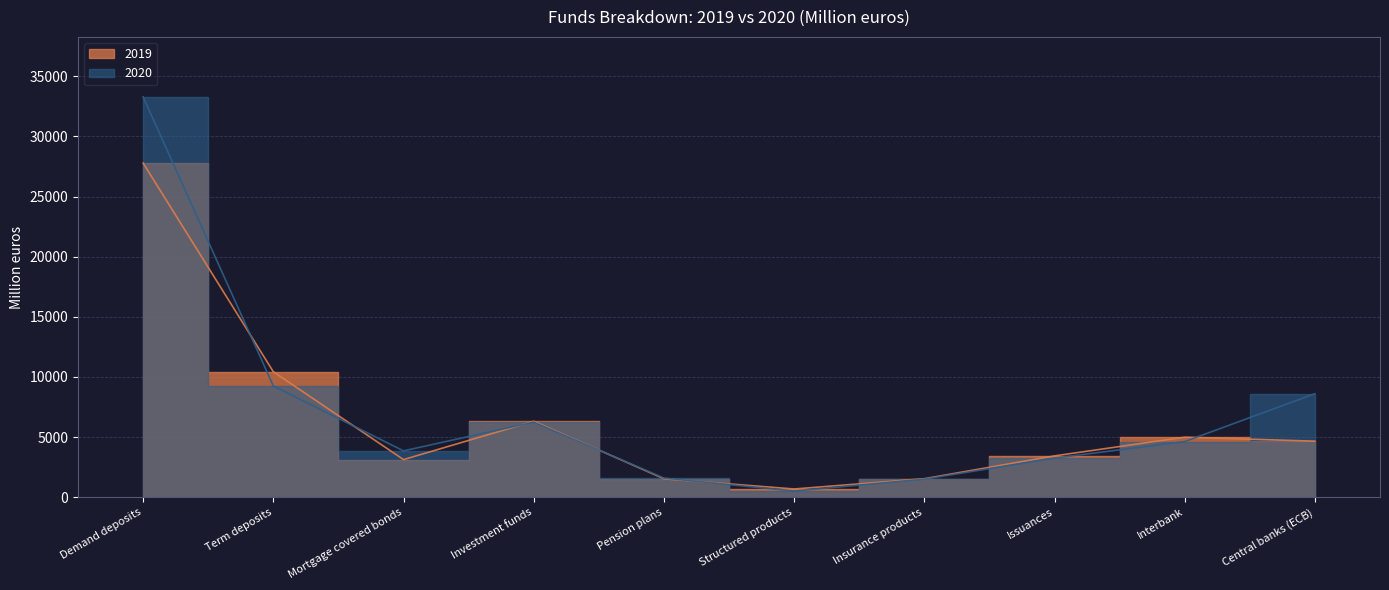

What are all the series names shown in the legend?

2020, 2019